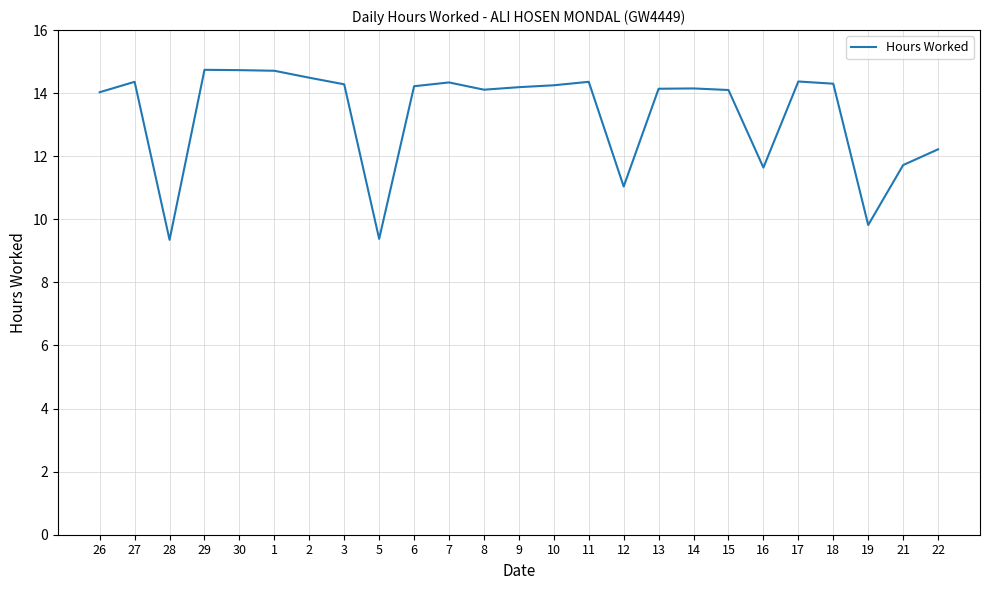

Is it true that the value at 10 is 25.1?

False